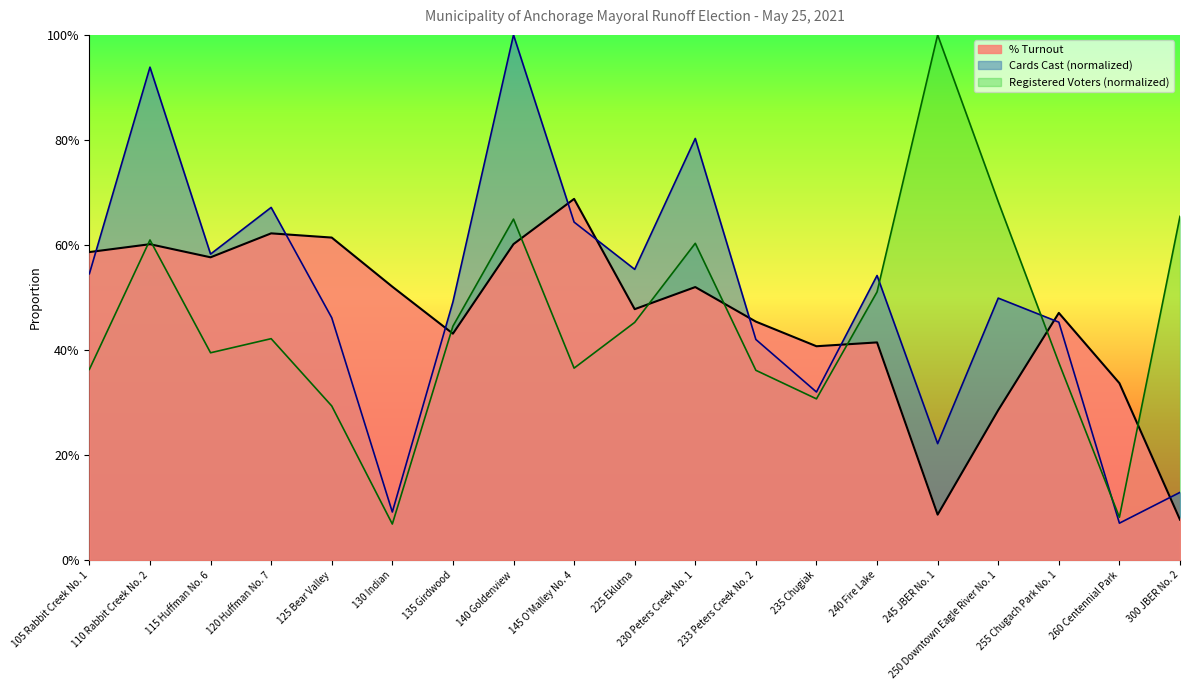

Which series has the largest total across all categories?

Cards Cast (normalized)